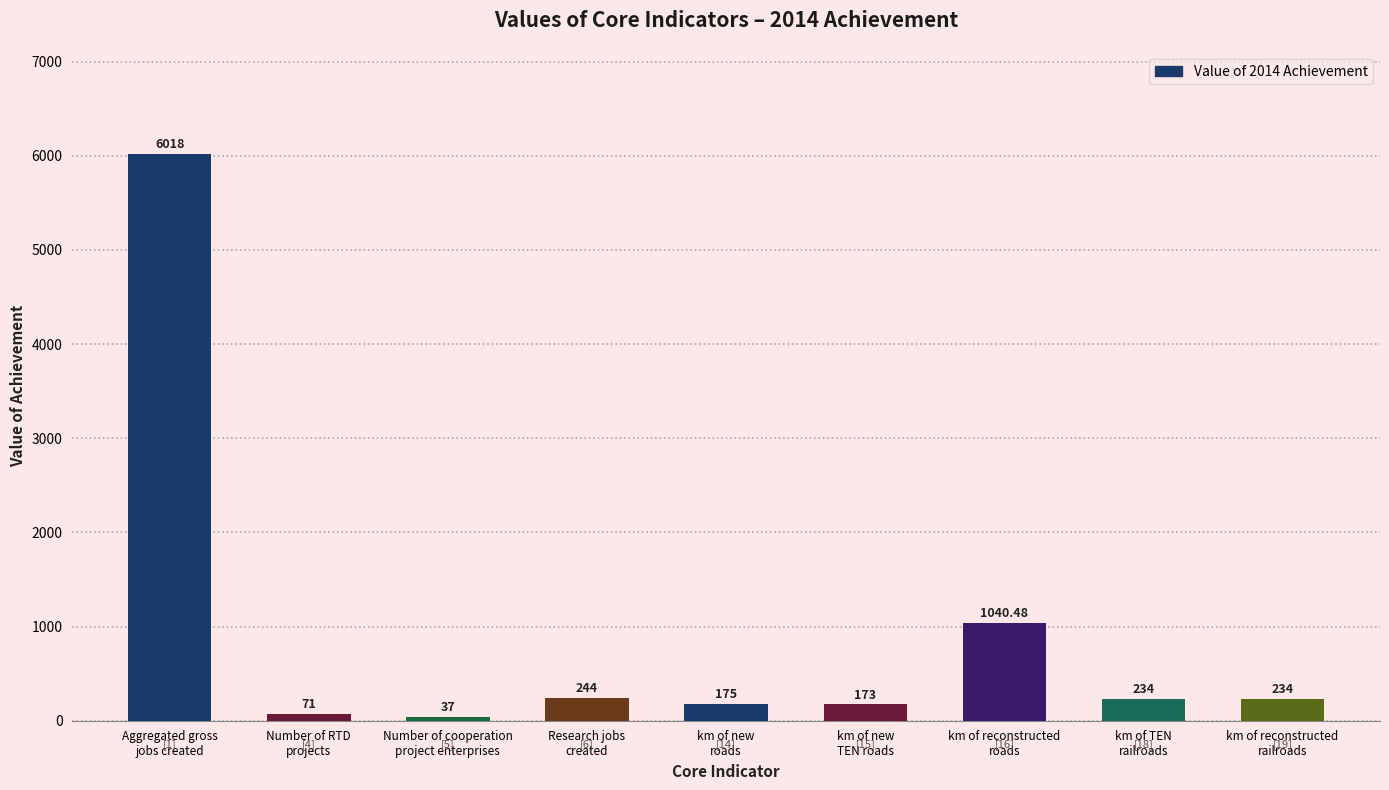

What is the difference between the maximum and second lowest values?

5947.0